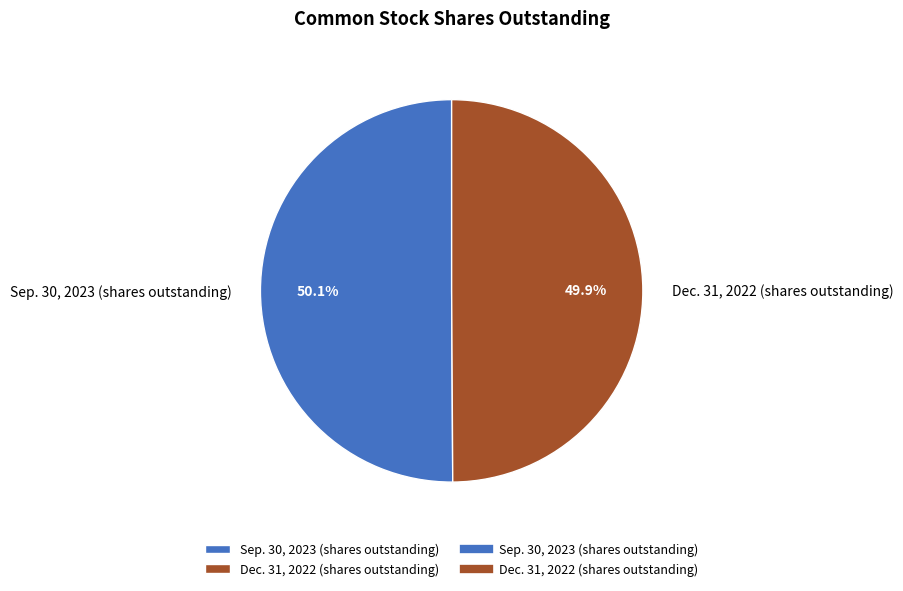

How many segments does this pie chart have?

2